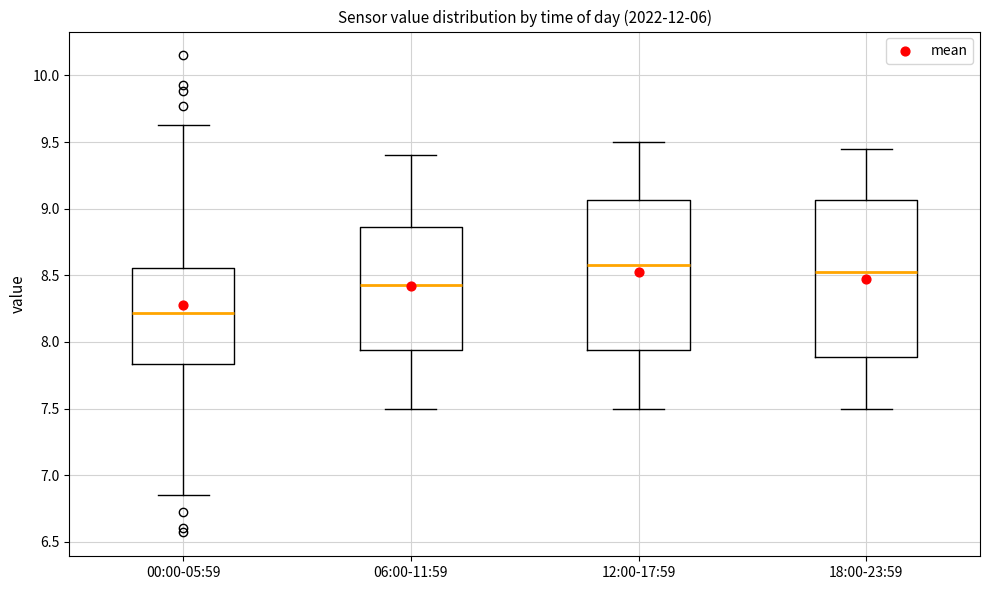

Reading left to right, transcribe this box plot: for each box, give where its median line is, the range the box spans, and where its two whiskers end, as read against the y-axis. The values are not printed on the chart, so give them approximately, as read against the axis.

00:00-05:59: median 8.20, box 7.85 to 8.55, whiskers 6.85 to 9.65
06:00-11:59: median 8.45, box 7.95 to 8.85, whiskers 7.50 to 9.40
12:00-17:59: median 8.60, box 7.95 to 9.05, whiskers 7.50 to 9.50
18:00-23:59: median 8.55, box 7.90 to 9.05, whiskers 7.50 to 9.45